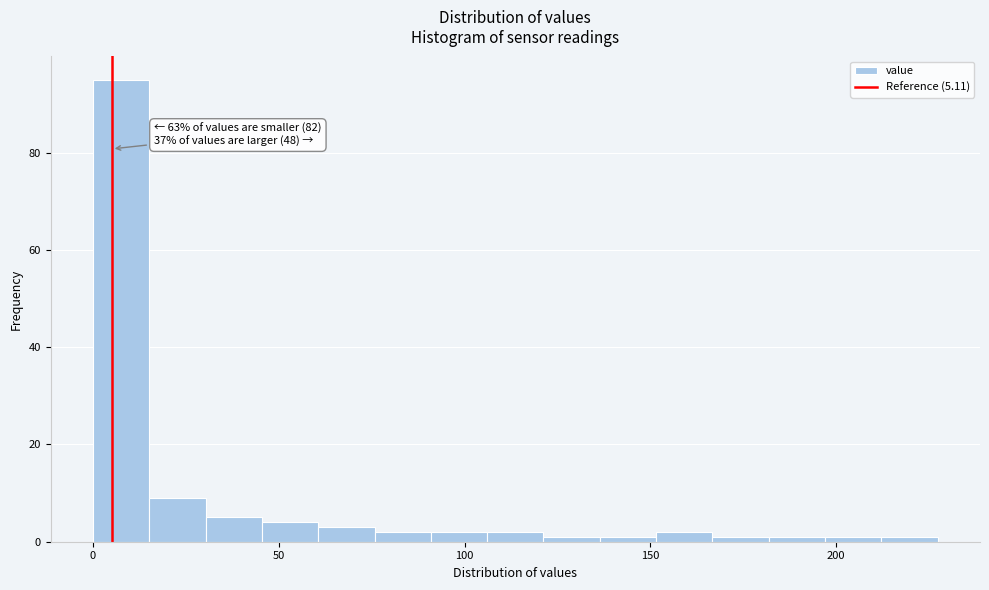

Around what value on the x-axis is the tallest bar? Give the approximate position of its centre, as read against the axis.

10